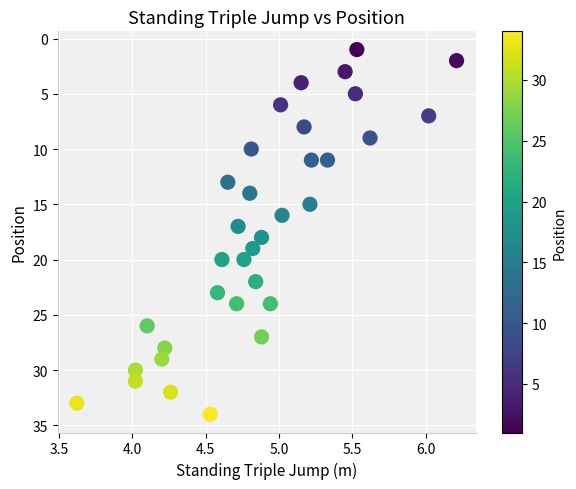

What is the range of Y values (max minus min)?

33